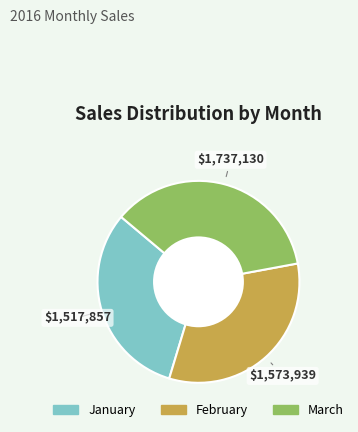

The February slice represents 33% of the pie. True or false?

True